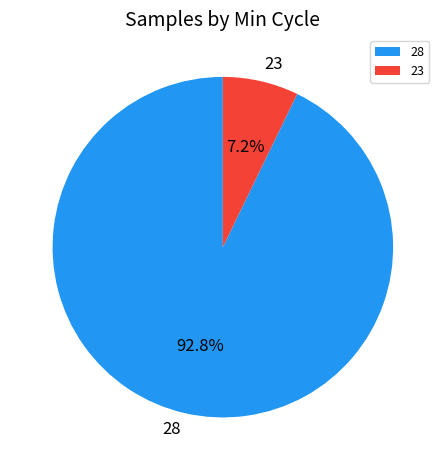

To the nearest percent, what portion does 28 represent?

93%